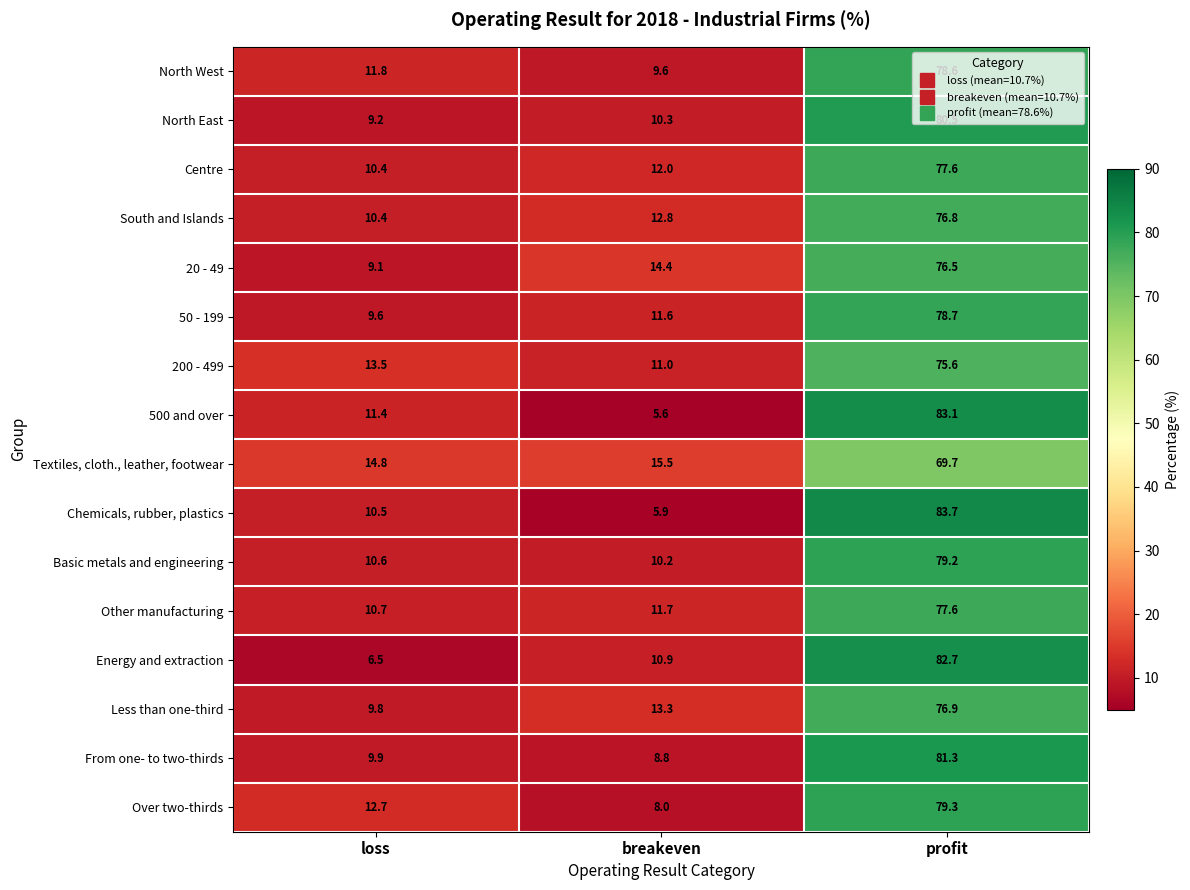

What is the average value of the Other manufacturing series?

33.3